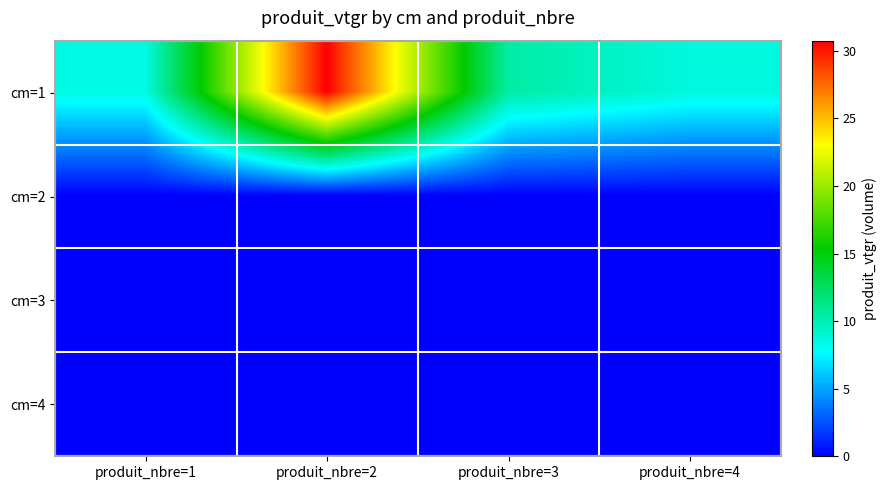

How many data points does each series have?

4